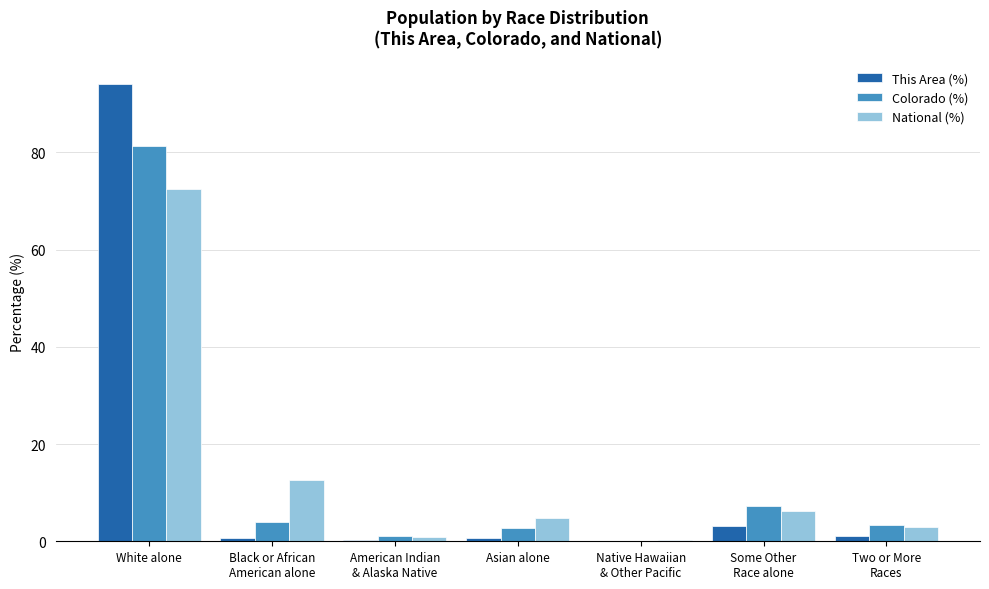

Which series has the widest spread of values?

This Area (%)